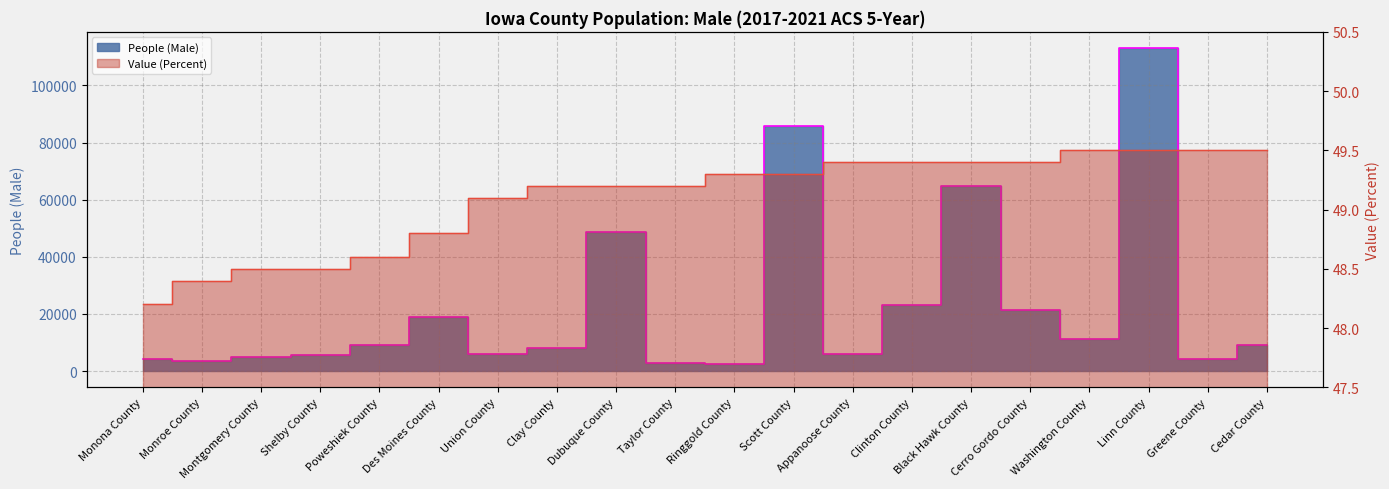

True or false: Value (Percent) and People (Male) cross at least once.

False